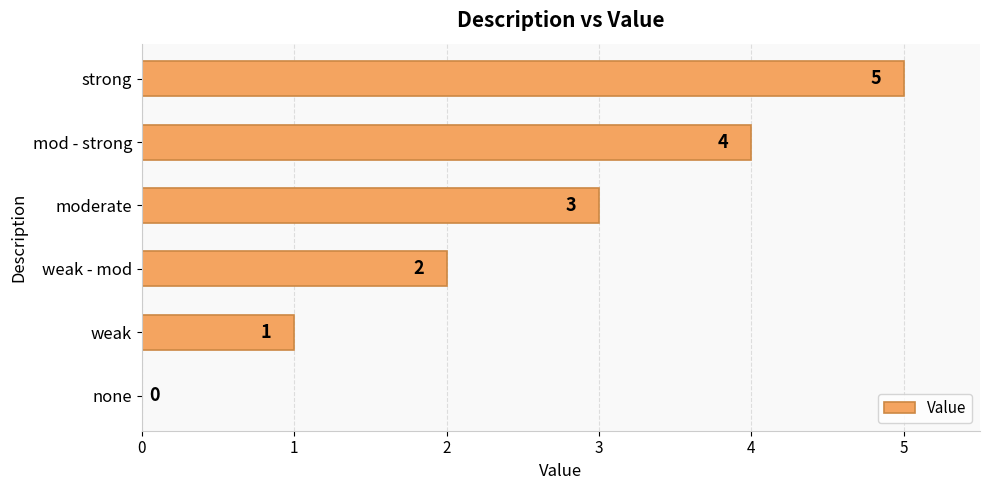

How many values are above zero?

5